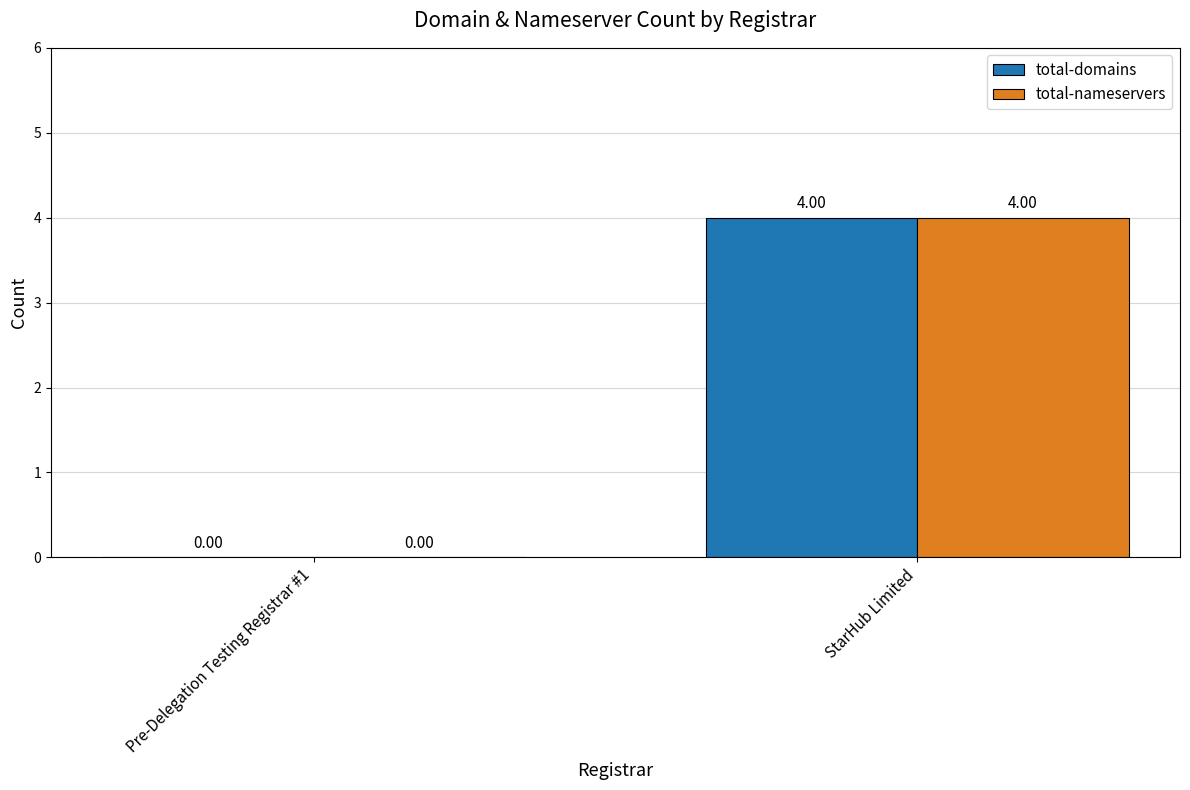

What is the sum of all total-domains values?

4